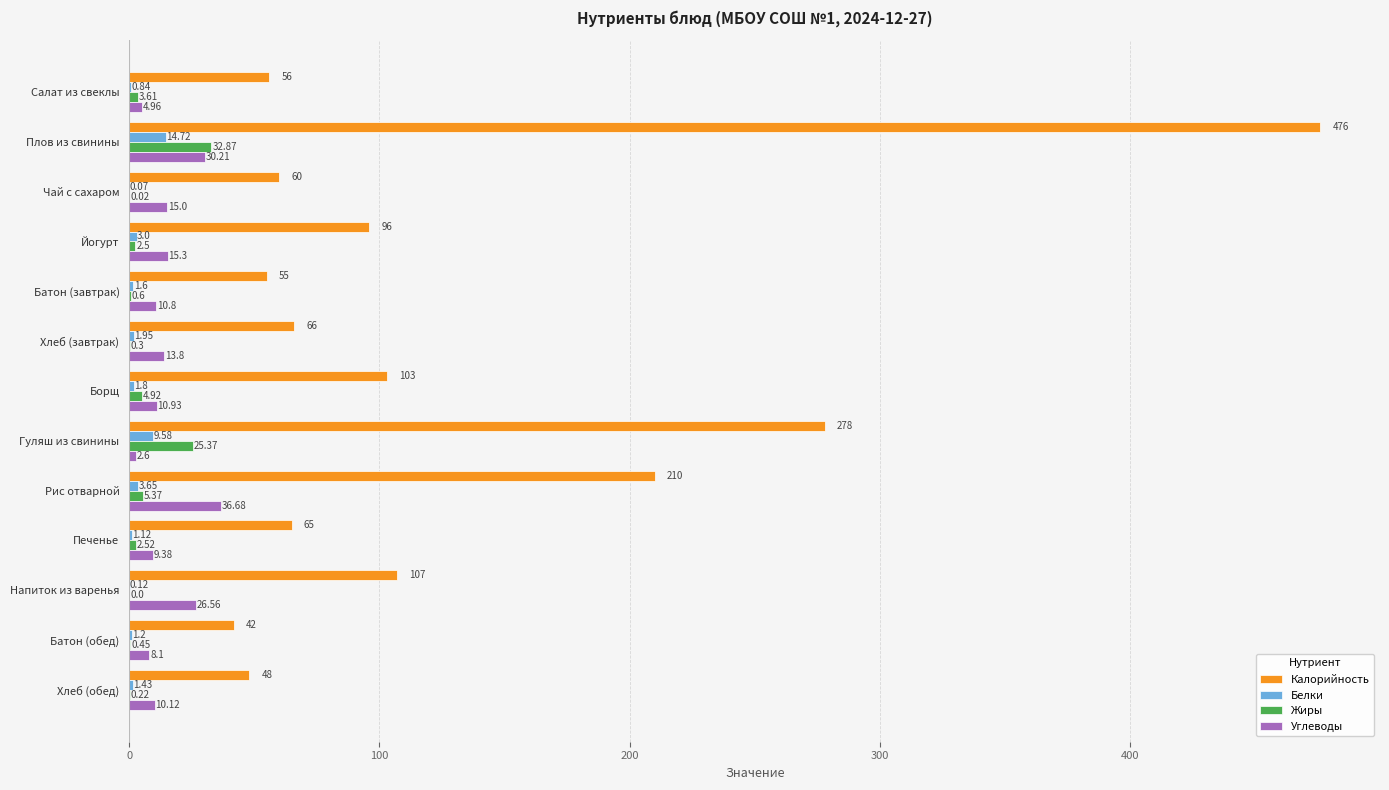

How many series are shown in this chart?

4